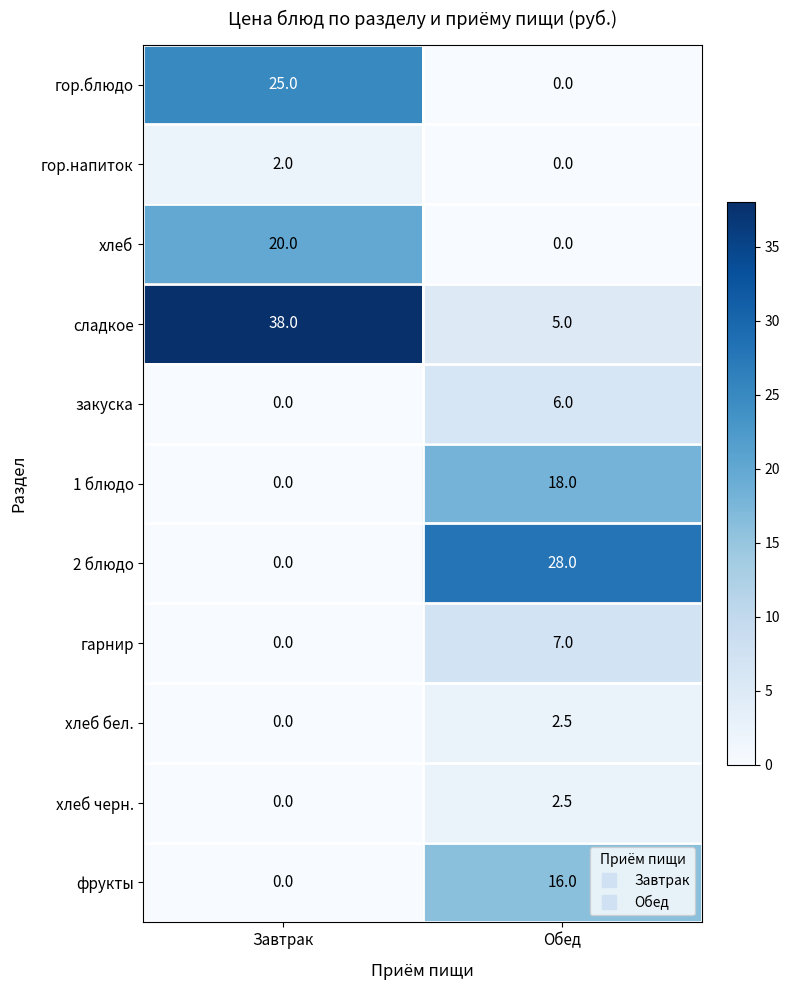

The 2 блюдо series shows 14.1 at Завтрак. True or false?

False